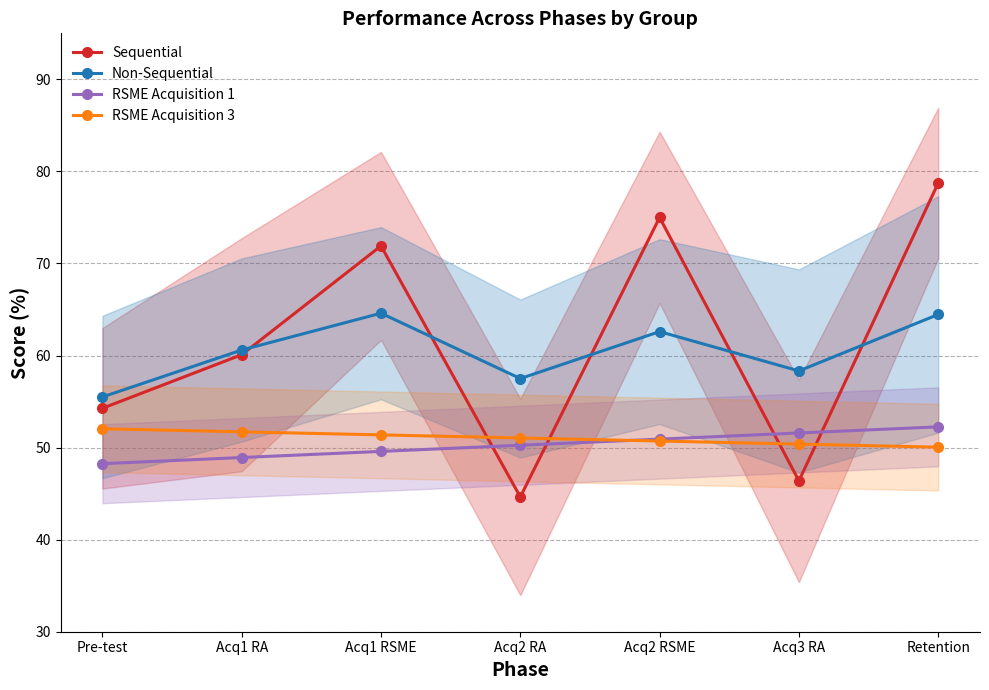

What is the difference between the RSME Acquisition 3 values at Acq1 RA and Acq3 RA?

1.3